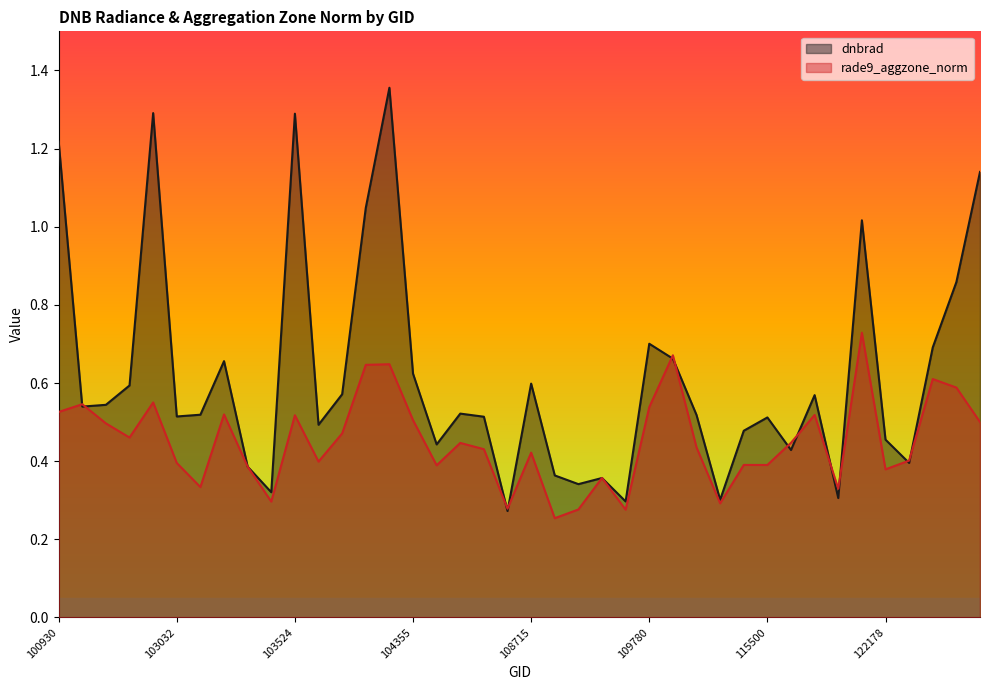

How many interior local peaks does the dnbrad series have?

11